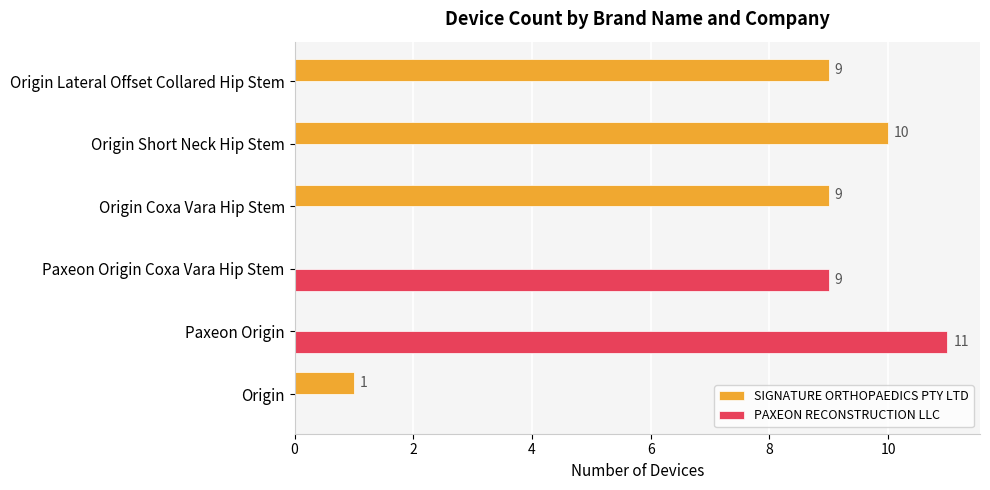

How many data points in PAXEON RECONSTRUCTION LLC are above 0?

2